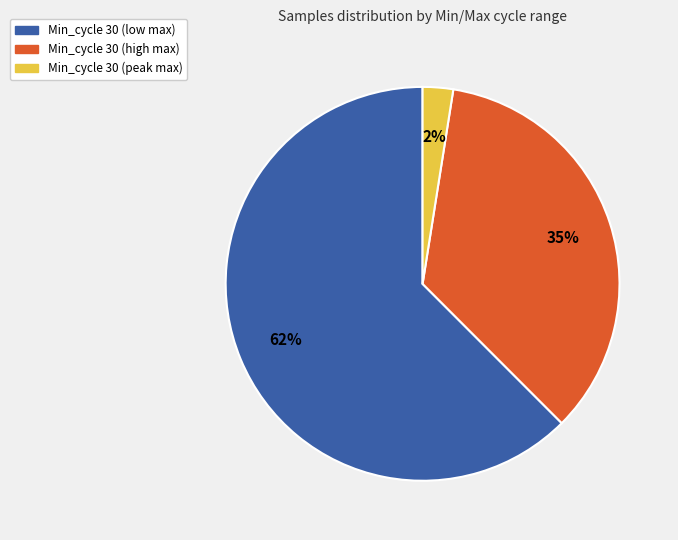

To the nearest percent, what is the average slice percentage?

33%